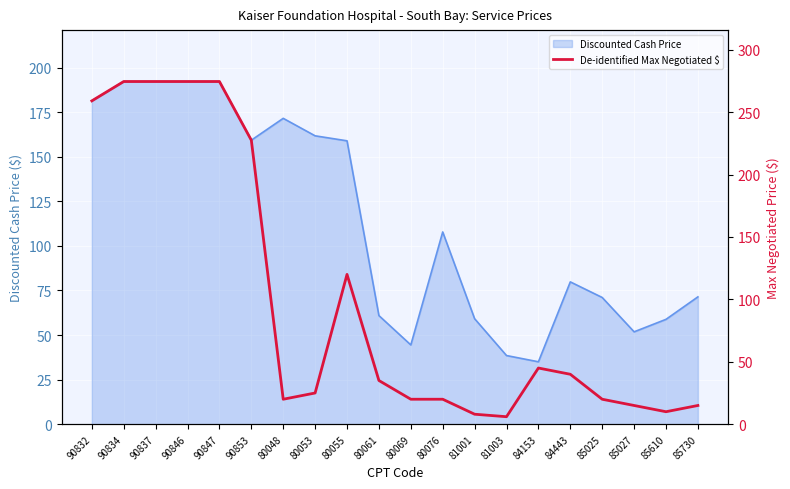

How many data points does each series have?

20